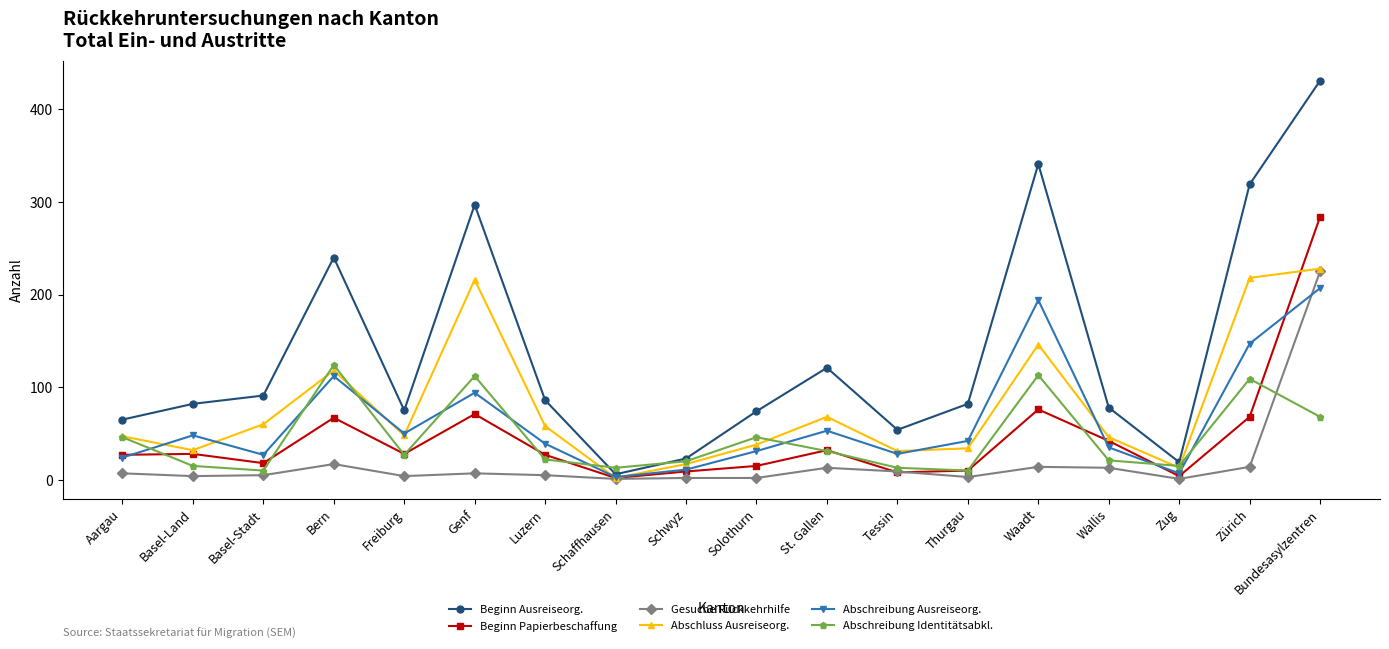

What is the difference between the second highest and minimum values in the Beginn Papierbeschaffung series?

74